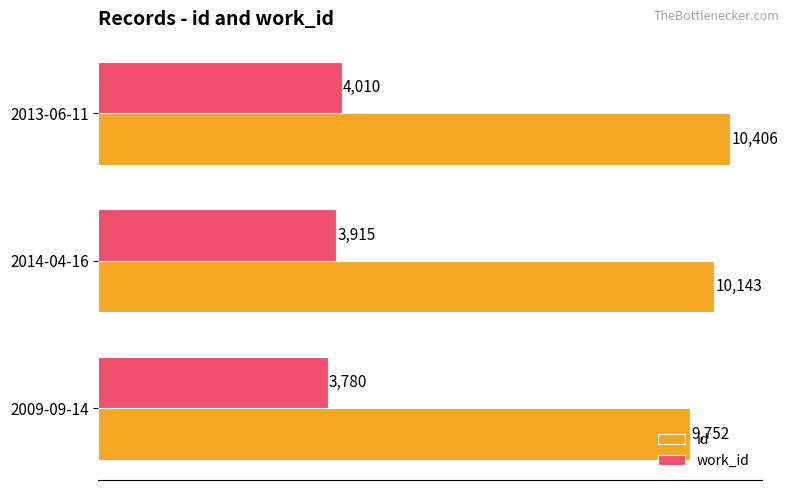

Is the value of work_id at 2014-04-16 greater than the value of id at 2013-06-11?

No